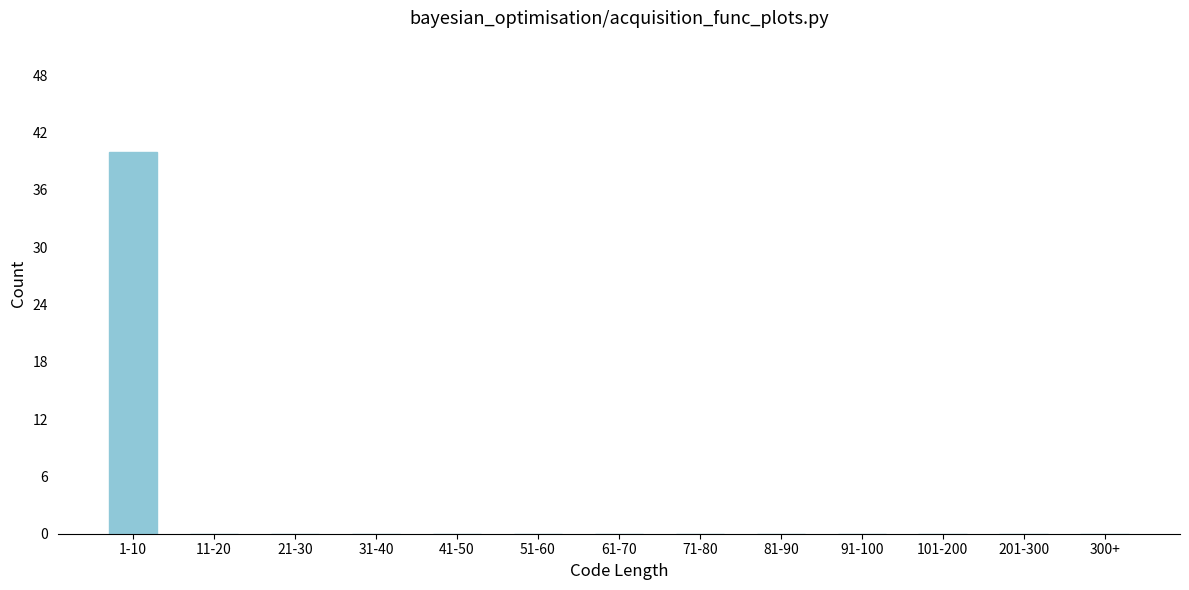

Reading left to right, list all the values displayed in this chart.

1-10=40	11-20=0	21-30=0	31-40=0	41-50=0	51-60=0	61-70=0	71-80=0	81-90=0	91-100=0	101-200=0	201-300=0	300+=0